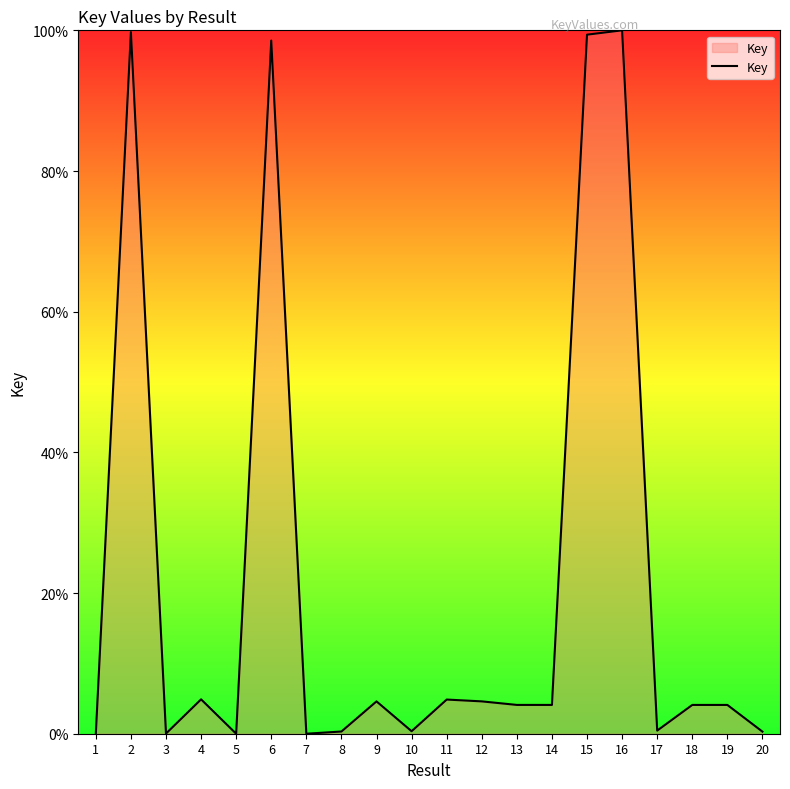

Is it true that the value at 11 is 4.9?

True